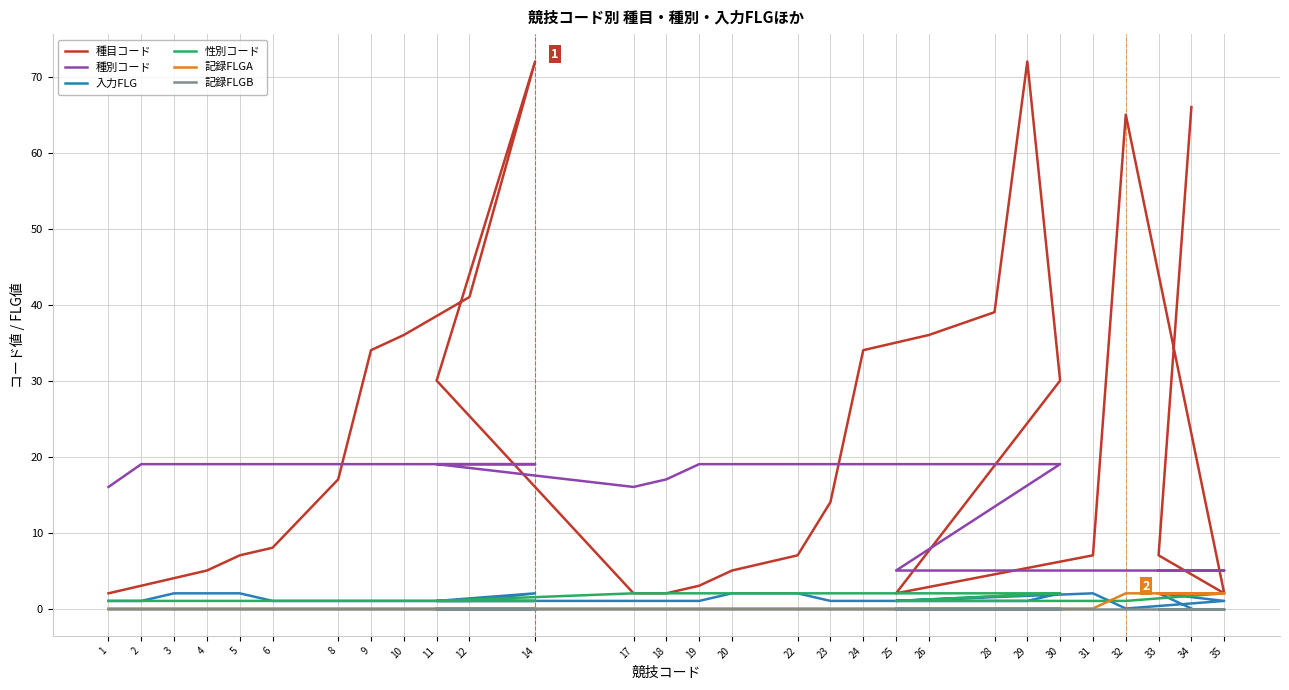

At which category does 種別コード reach its first local valley?

17